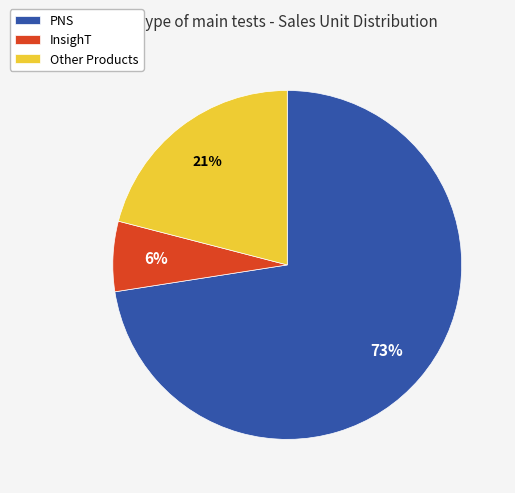

Which slice is the largest?

PNS